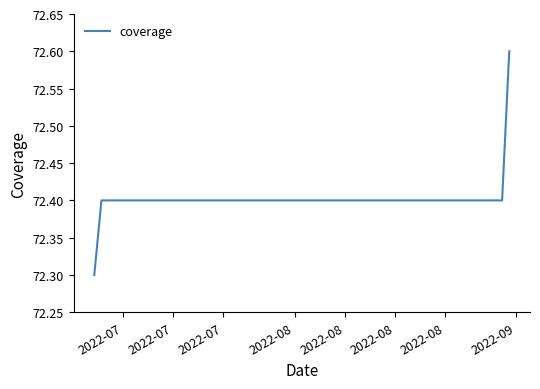

What is the difference between the maximum and minimum values?

0.3